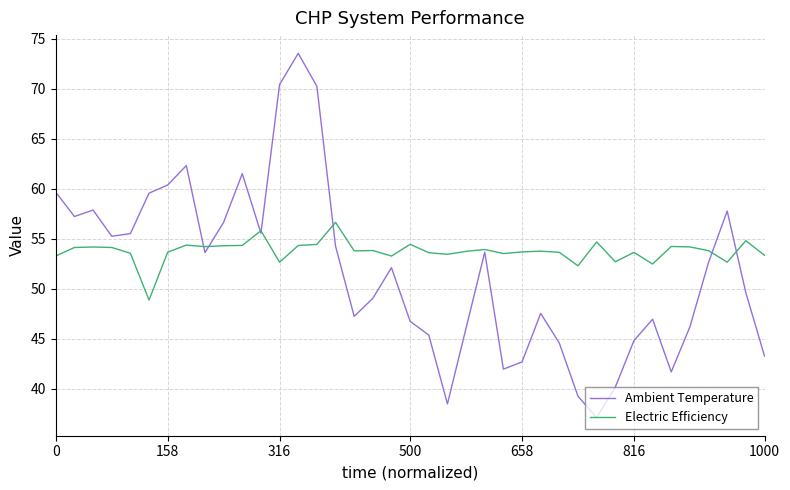

What is the minimum value for Electric Efficiency?

48.9